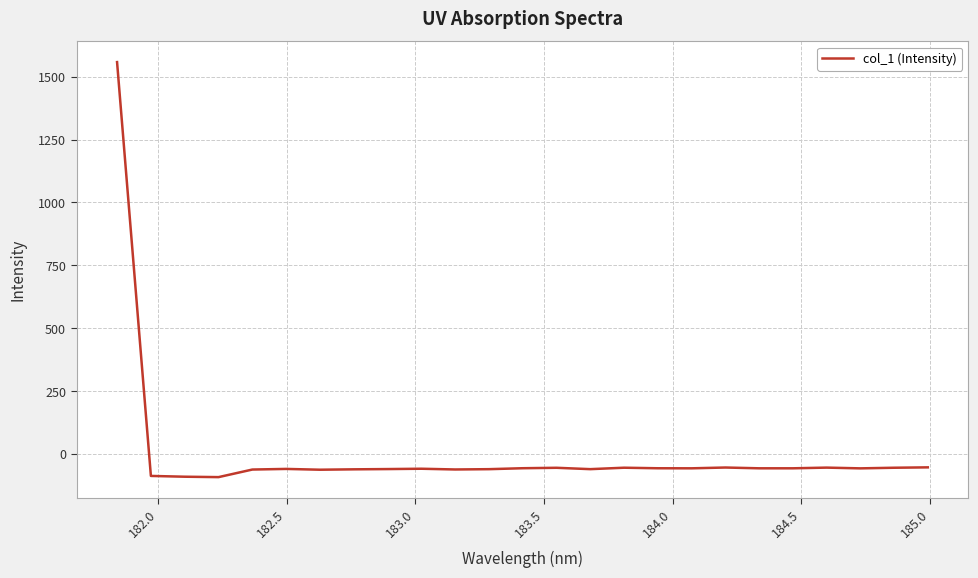

What is the greatest value displayed?

1557.8